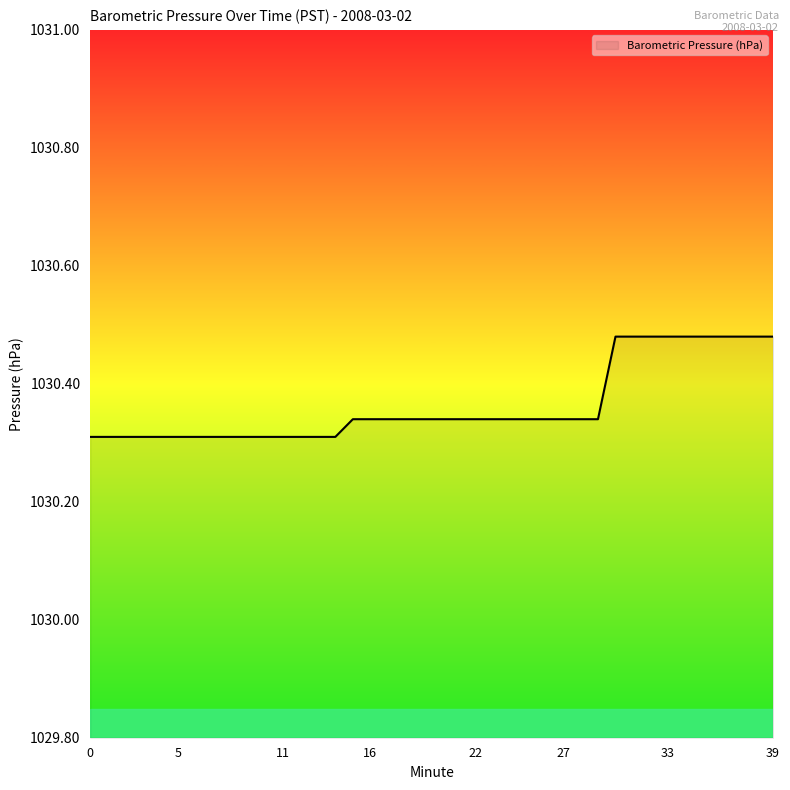

What is the average value?

1030.4